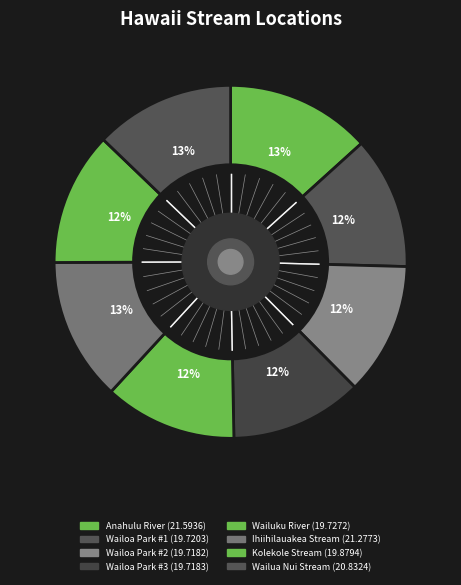

Rank the categories by value from highest to lowest.

Anahulu River, Ihiihilauakea Stream, Wailua Nui Stream, Kolekole Stream, Wailuku River, Wailoa Park #1, Wailoa Park #3, Wailoa Park #2